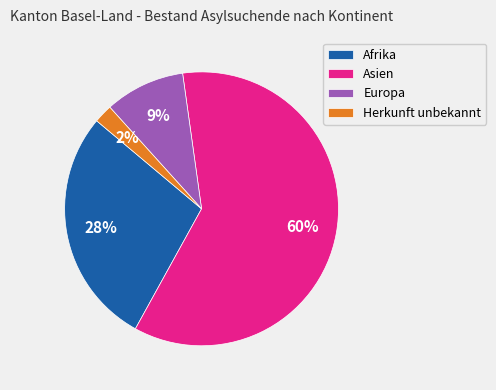

Does Europa account for over 50% of the chart?

No